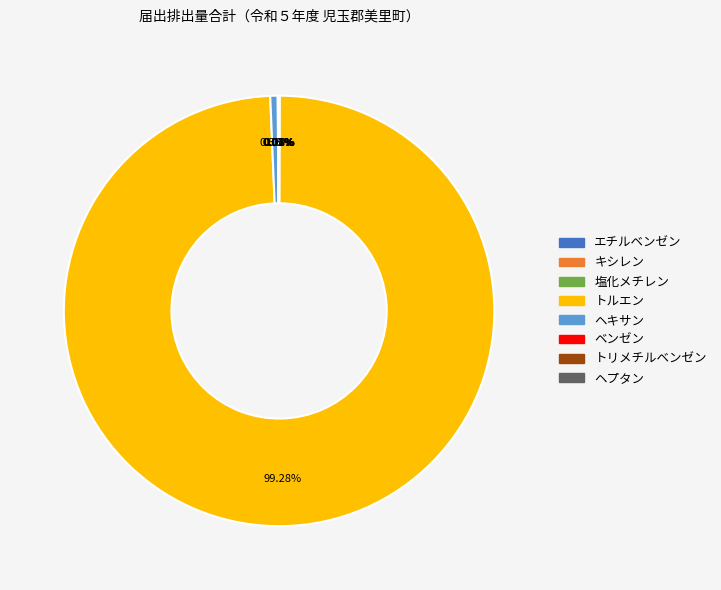

Between ヘキサン and トルエン, which is larger?

トルエン